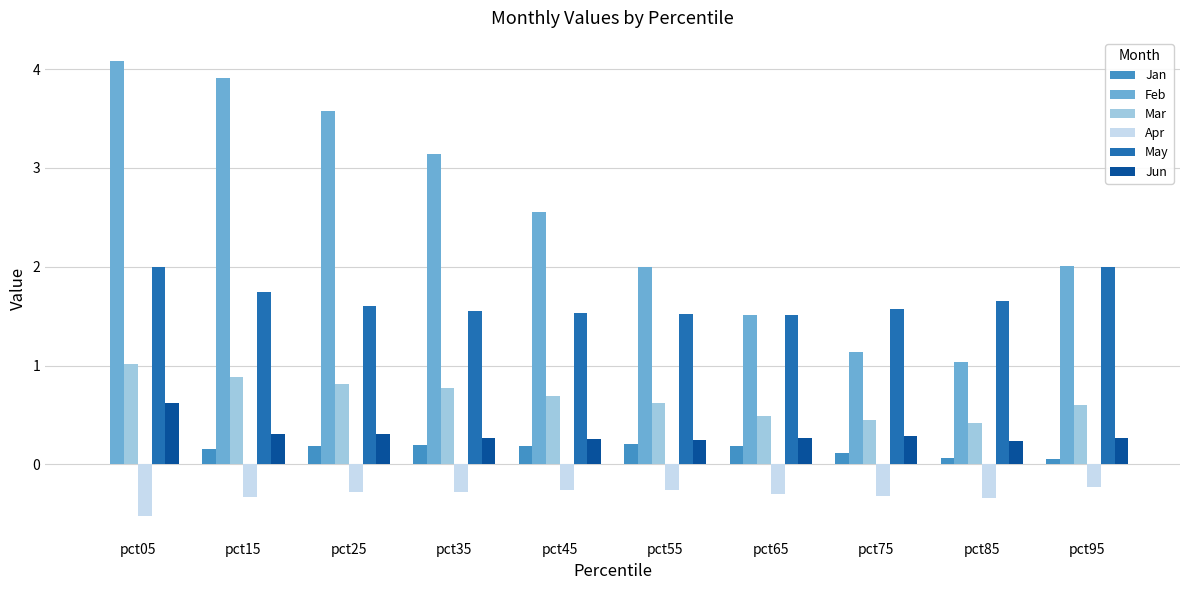

Is the value of May at pct55 greater than the value of Jan at pct65?

Yes